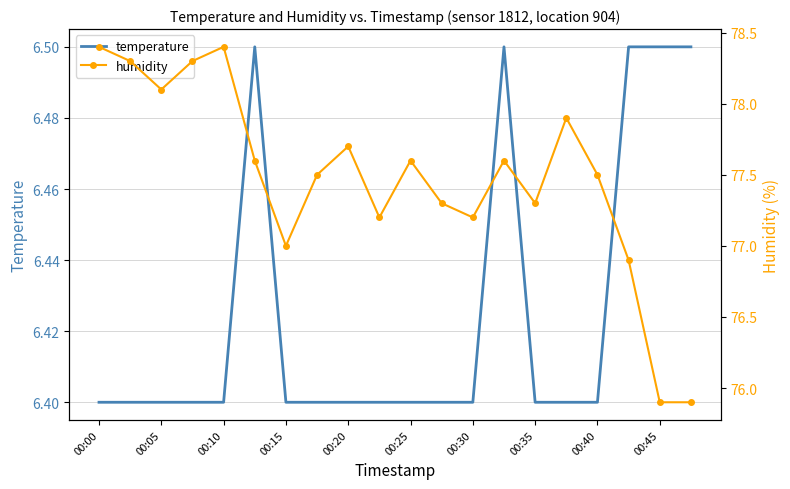

Reading left to right, what are all the values shown in this chart?

temperature: 6.4	6.4	6.4	6.4	6.4	6.5	6.4	6.4	6.4	6.4	6.4	6.4	6.4	6.5	6.4	6.4	6.4	6.5	6.5	6.5
humidity: 78.4	78.3	78.1	78.3	78.4	77.6	77.0	77.5	77.7	77.2	77.6	77.3	77.2	77.6	77.3	77.9	77.5	76.9	75.9	75.9